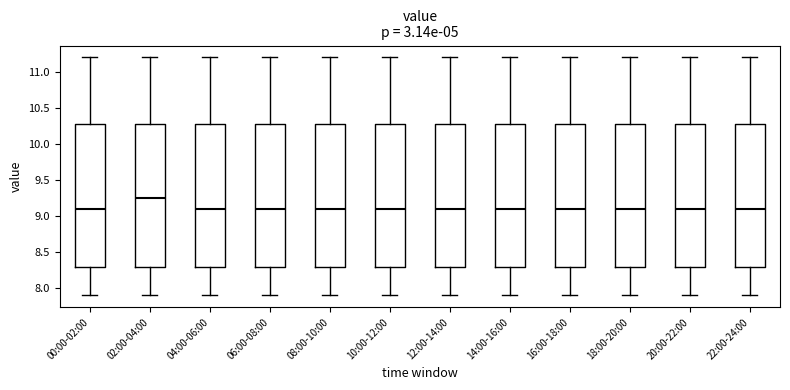

Reading left to right, transcribe this box plot: for each box, give where its median line is, the range the box spans, and where its two whiskers end, as read against the y-axis. The values are not printed on the chart, so give them approximately, as read against the axis.

00:00-02:00: median 9.10, box 8.30 to 10.30, whiskers 7.90 to 11.20
02:00-04:00: median 9.25, box 8.30 to 10.30, whiskers 7.90 to 11.20
04:00-06:00: median 9.10, box 8.30 to 10.30, whiskers 7.90 to 11.20
06:00-08:00: median 9.10, box 8.30 to 10.30, whiskers 7.90 to 11.20
08:00-10:00: median 9.10, box 8.30 to 10.30, whiskers 7.90 to 11.20
10:00-12:00: median 9.10, box 8.30 to 10.30, whiskers 7.90 to 11.20
12:00-14:00: median 9.10, box 8.30 to 10.30, whiskers 7.90 to 11.20
14:00-16:00: median 9.10, box 8.30 to 10.30, whiskers 7.90 to 11.20
16:00-18:00: median 9.10, box 8.30 to 10.30, whiskers 7.90 to 11.20
18:00-20:00: median 9.10, box 8.30 to 10.30, whiskers 7.90 to 11.20
20:00-22:00: median 9.10, box 8.30 to 10.30, whiskers 7.90 to 11.20
22:00-24:00: median 9.10, box 8.30 to 10.30, whiskers 7.90 to 11.20